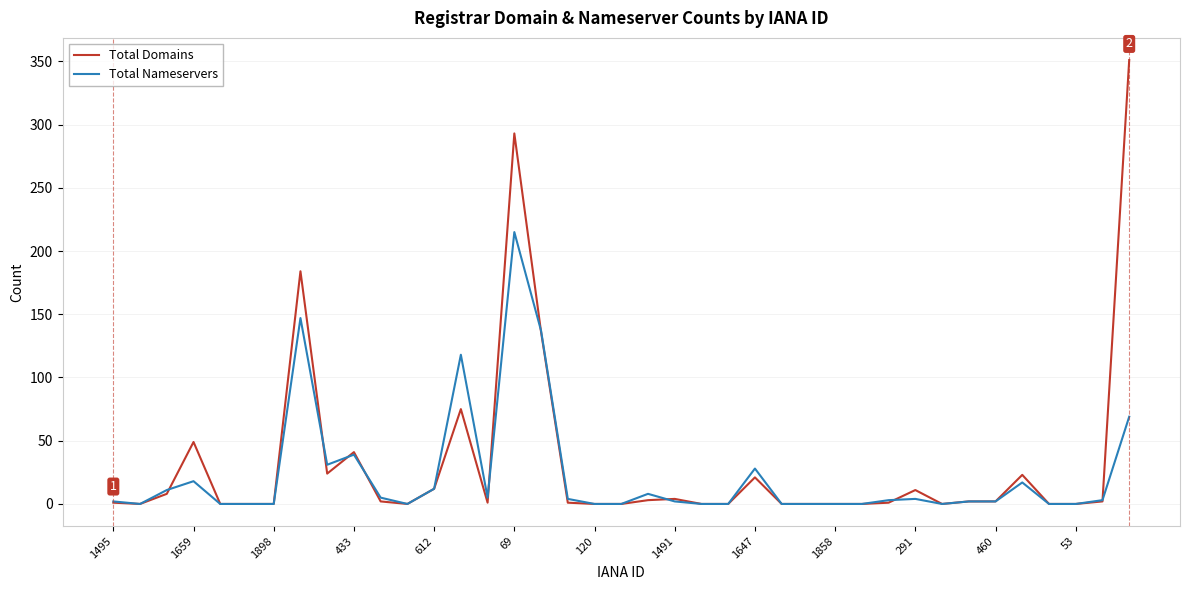

List the series in order of their peak value, lowest first.

Total Nameservers, Total Domains